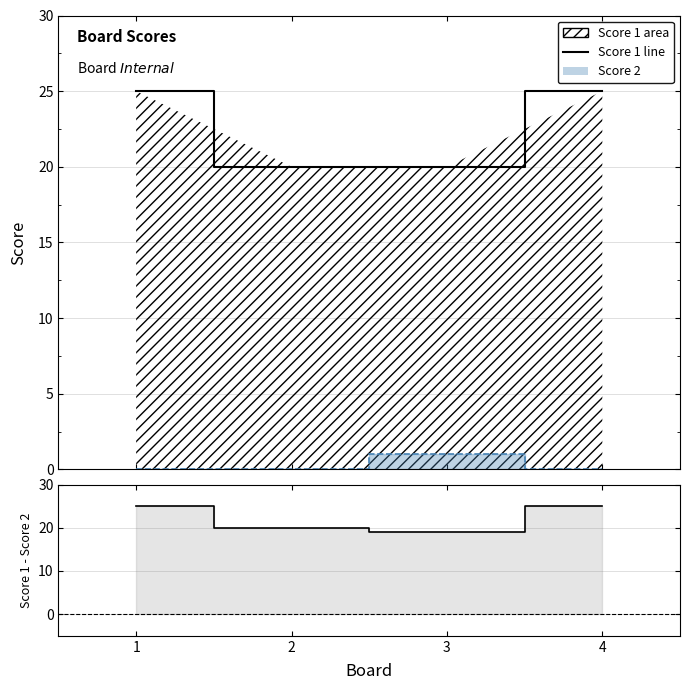

Does the chart display data point markers on the line(s)?

No